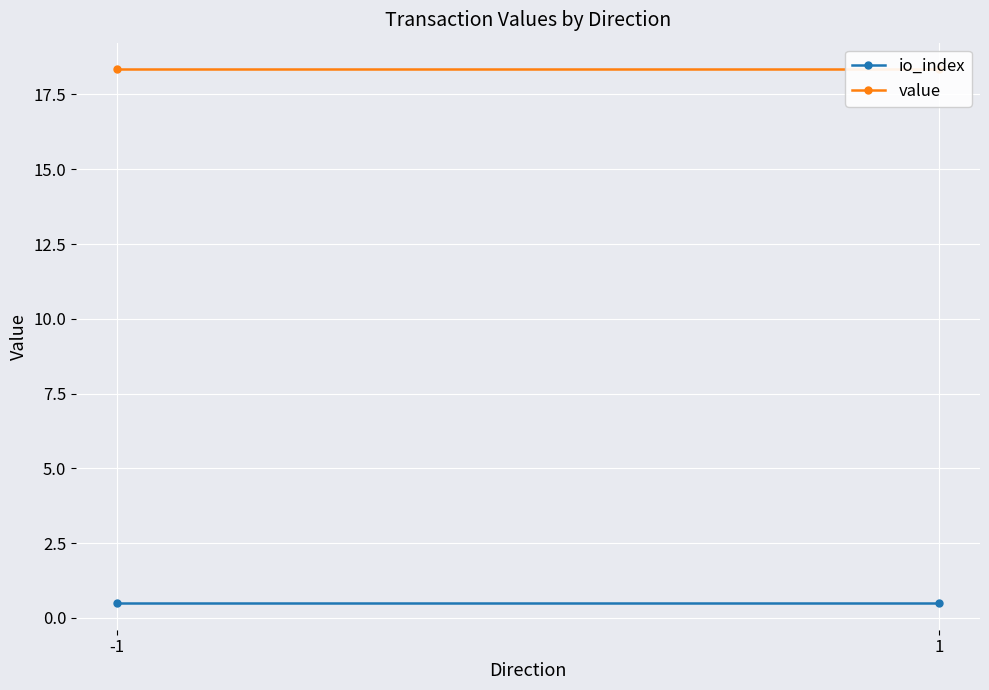

Between -1 and 1, which series saw the biggest shift?

io_index